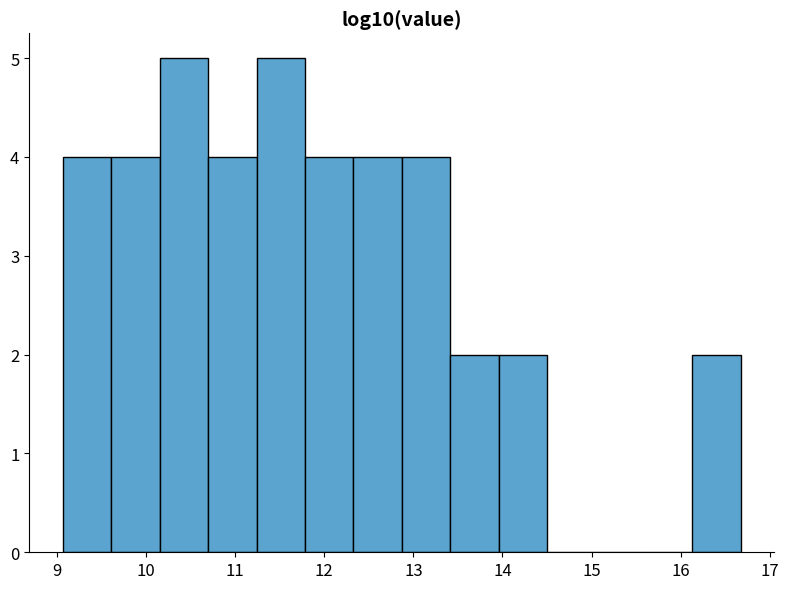

Reading left to right, transcribe this chart: for each bar, give the range it covers on the x-axis and its height. Neither the bar edges nor the heights are printed on the chart, so give them approximately, as read against the axes.

9.1 to 9.6: 4
9.6 to 10.2: 4
10.2 to 10.7: 5
10.7 to 11.2: 4
11.2 to 11.8: 5
11.8 to 12.3: 4
12.3 to 12.9: 4
12.9 to 13.4: 4
13.4 to 14.0: 2
14.0 to 14.5: 2
14.5 to 15.0: 0
15.0 to 15.6: 0
15.6 to 16.1: 0
16.1 to 16.7: 2